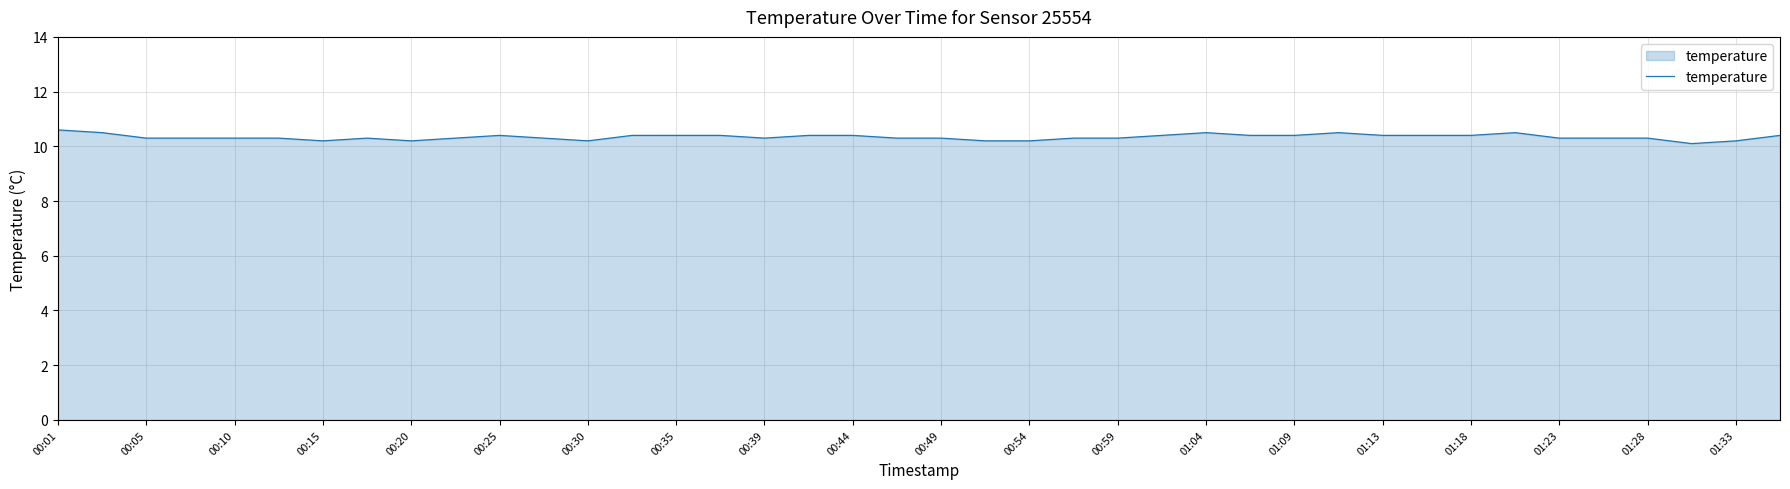

What is the maximum value shown in the chart?

10.6